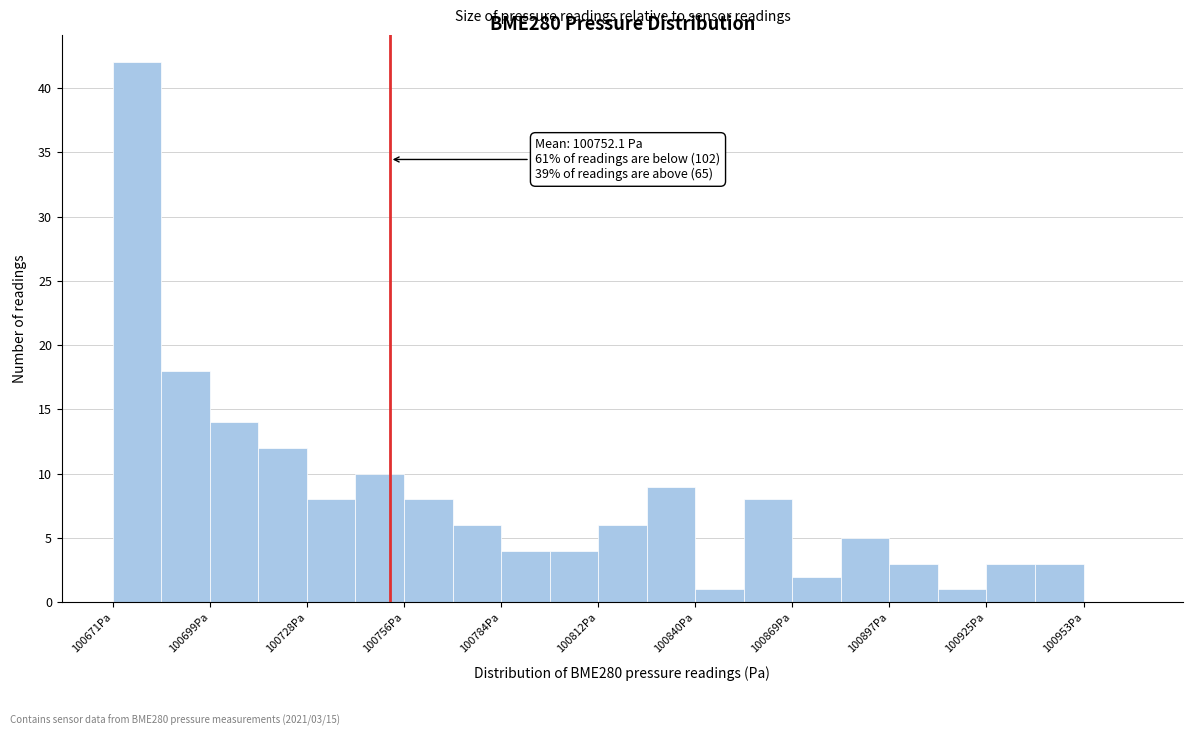

Read against the x-axis, roughly where is the centre of the tallest bar?

100680